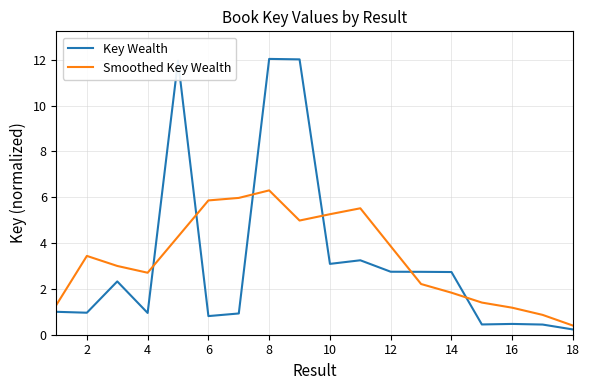

What is the sum of all Smoothed Key Wealth values?

60.4